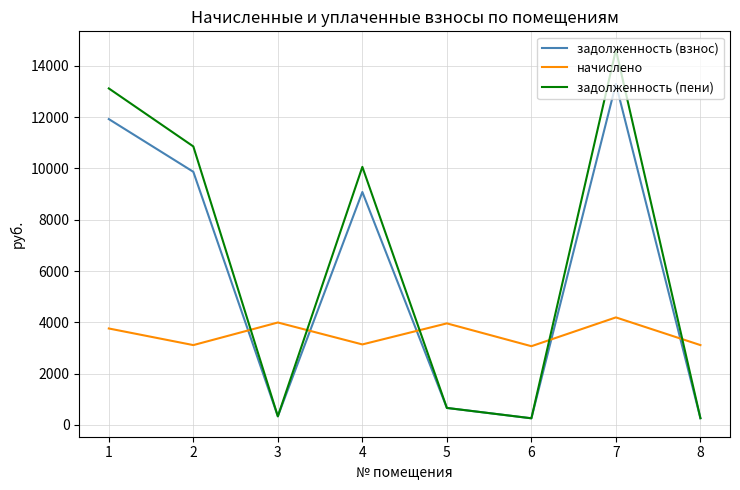

True or false: начислено and задолженность (взнос) intersect in this chart.

True